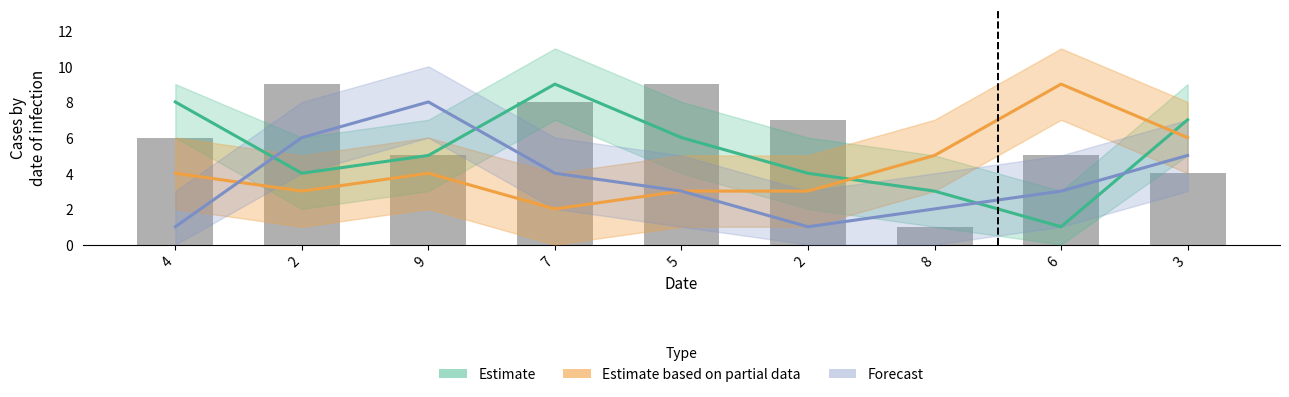

List the series in order of their peak value, highest first.

Estimate, Estimate based on partial data, Reported, Forecast